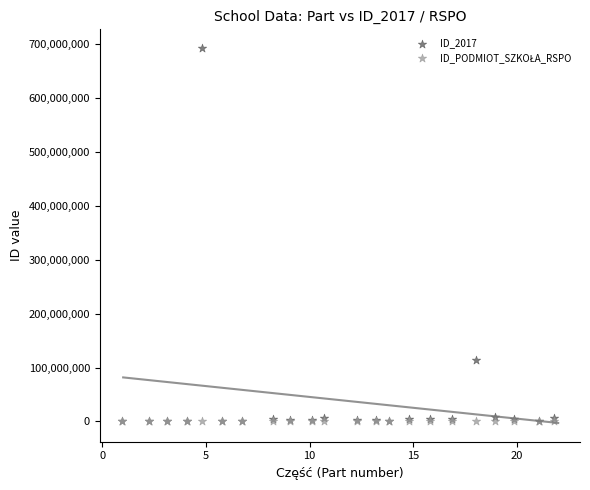

Which series reaches the maximum Y coordinate?

ID_2017